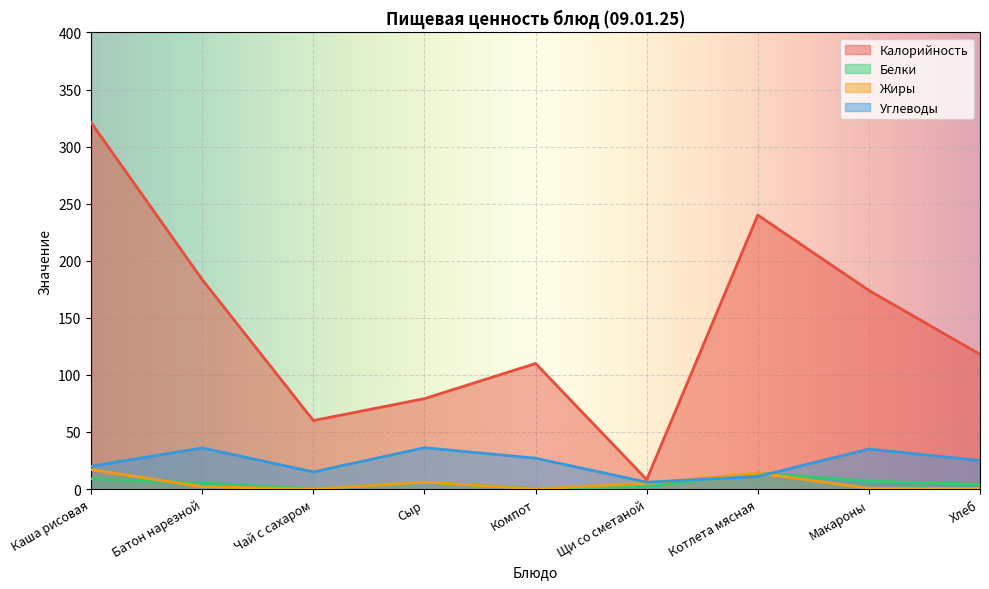

In Калорийность, how many points are lower than both neighbors (excluding endpoints)?

2